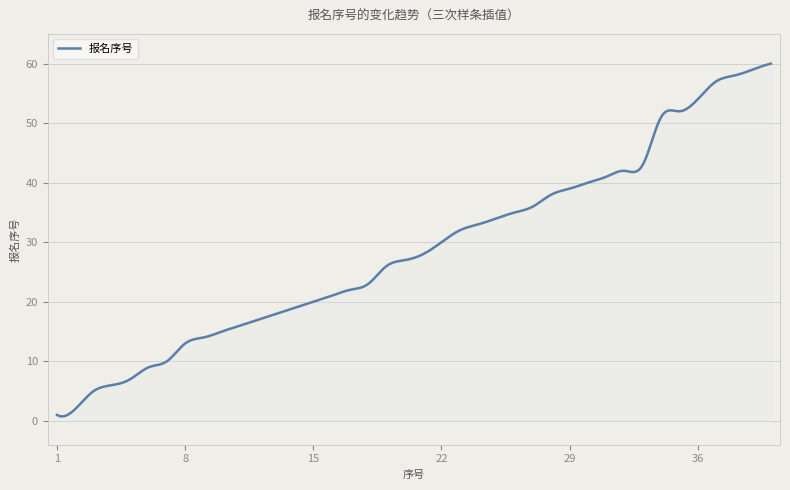

Does the chart have visible grid lines?

Yes